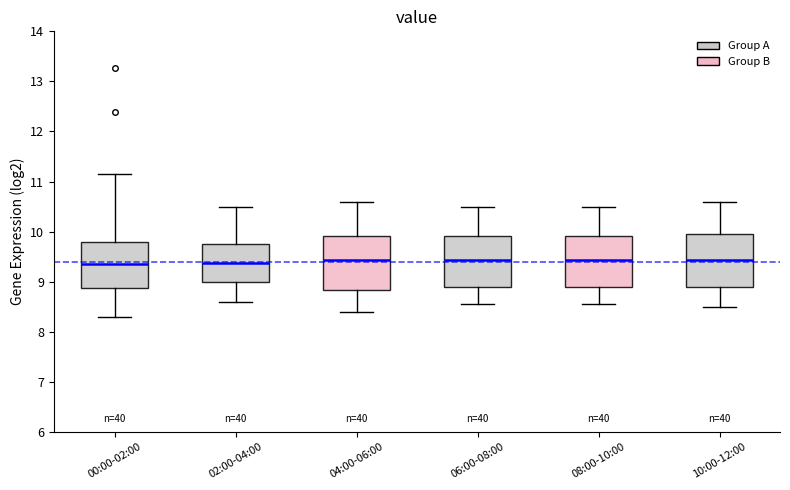

Reading left to right, read every box against the y-axis: the position of its median line, the range the box covers, and the ends of its whiskers. The values are not printed on the chart, so give them approximately, as read against the axis.

00:00-02:00: median 9.4, box 8.9 to 9.8, whiskers 8.3 to 11.2
02:00-04:00: median 9.4, box 9.0 to 9.8, whiskers 8.6 to 10.5
04:00-06:00: median 9.4, box 8.8 to 9.9, whiskers 8.4 to 10.6
06:00-08:00: median 9.4, box 8.9 to 9.9, whiskers 8.6 to 10.5
08:00-10:00: median 9.4, box 8.9 to 9.9, whiskers 8.6 to 10.5
10:00-12:00: median 9.4, box 8.9 to 10.0, whiskers 8.5 to 10.6